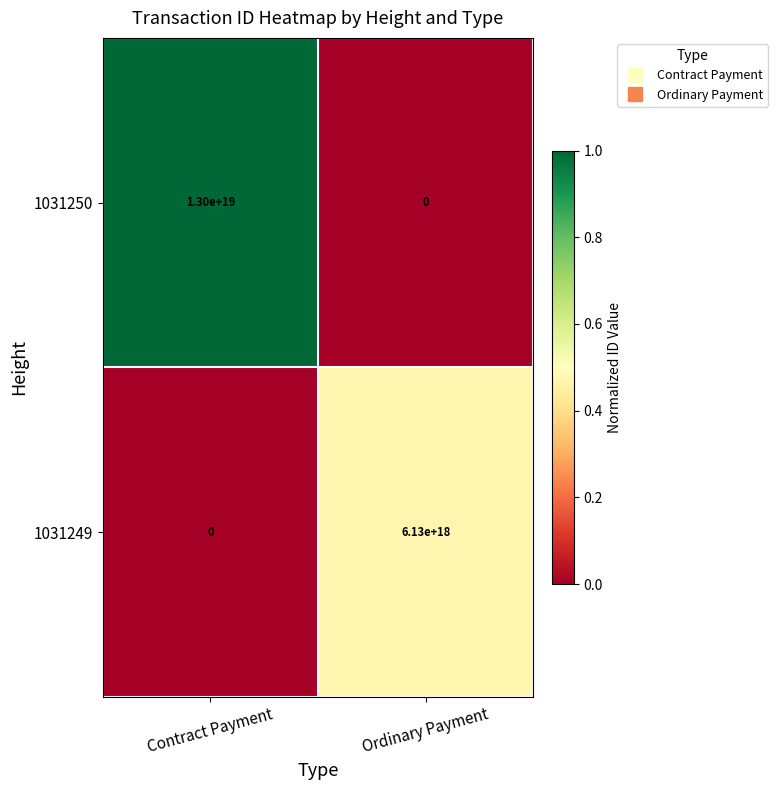

Which series has the largest total across all categories?

1031250